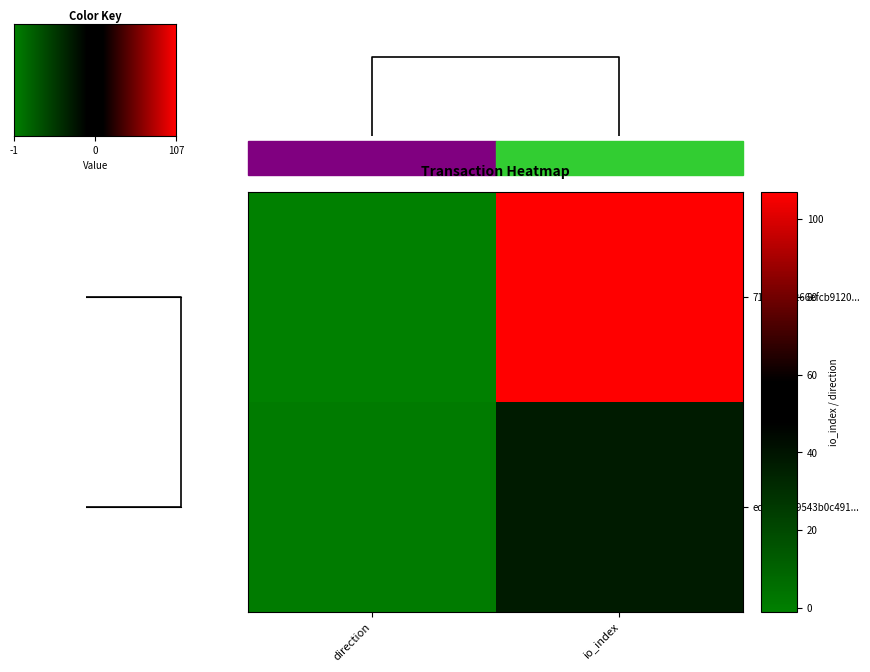

What is the minimum value for eda723699543b0c491...?

1